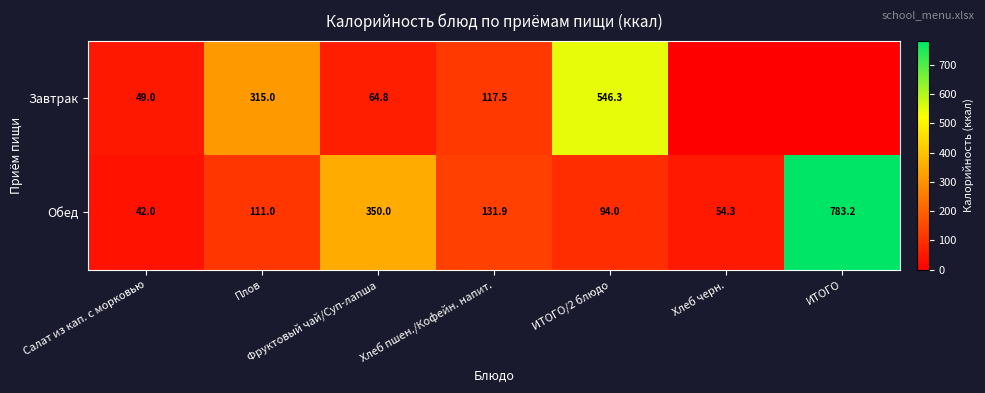

Rank the categories by Обед value from highest to lowest.

ИТОГО, Фруктовый чай/Суп-лапша, Хлеб пшен./Кофейн. напит., Плов, ИТОГО/2 блюдо, Хлеб черн., Салат из кап. с морковью